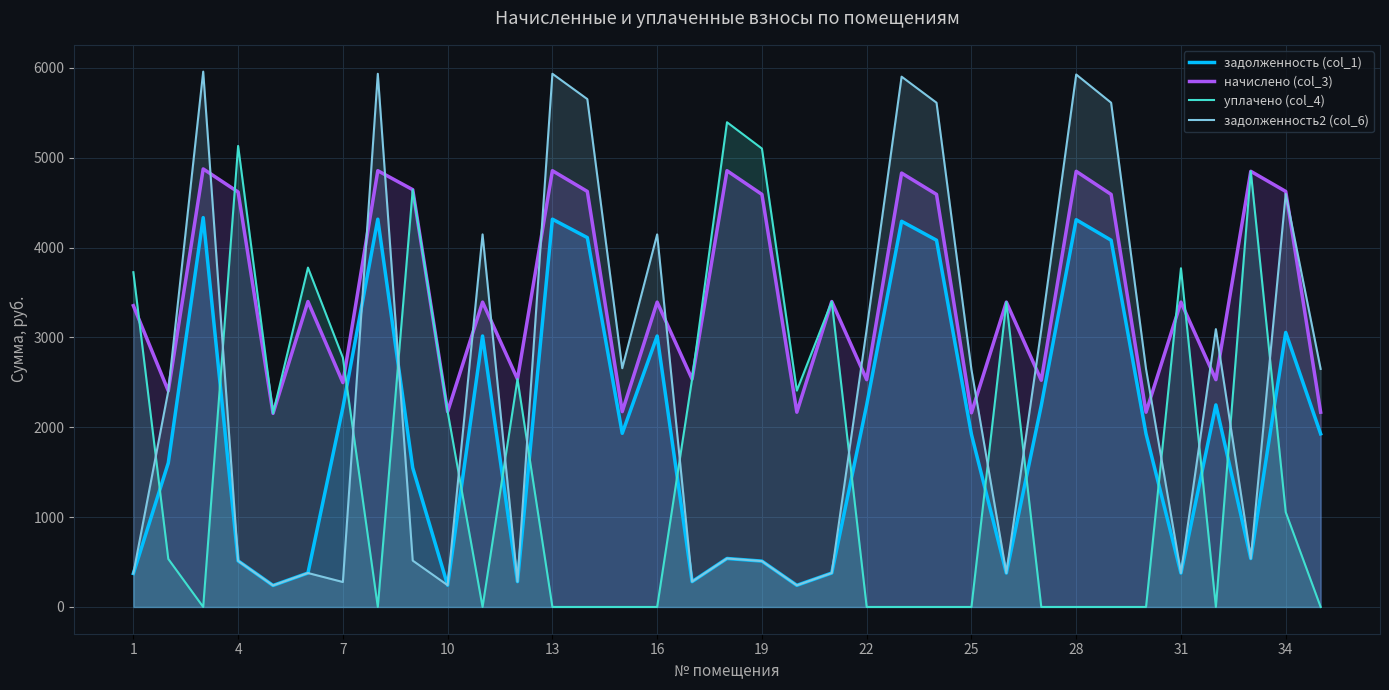

Rank the series by their maximum value, from lowest to highest.

задолженность (col_1), начислено (col_3), уплачено (col_4), задолженность2 (col_6)